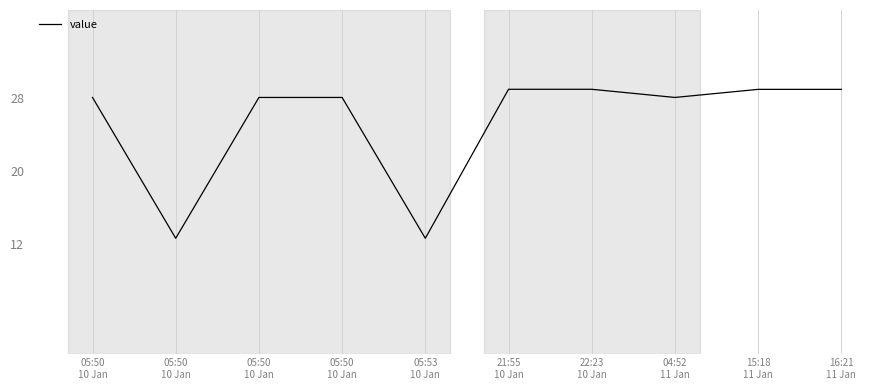

What is the label of the 4th point from the right?

22:23
10 Jan